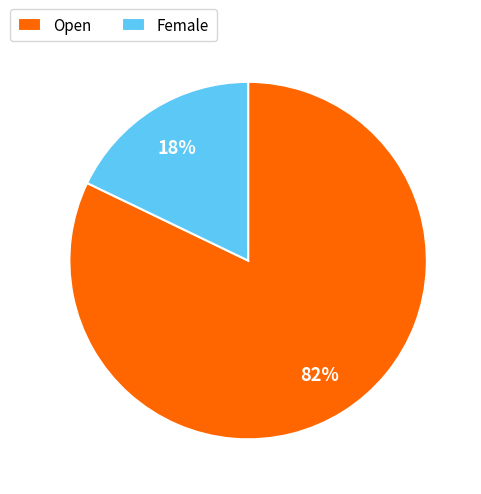

True or false: Female accounts for 18% of the total.

True